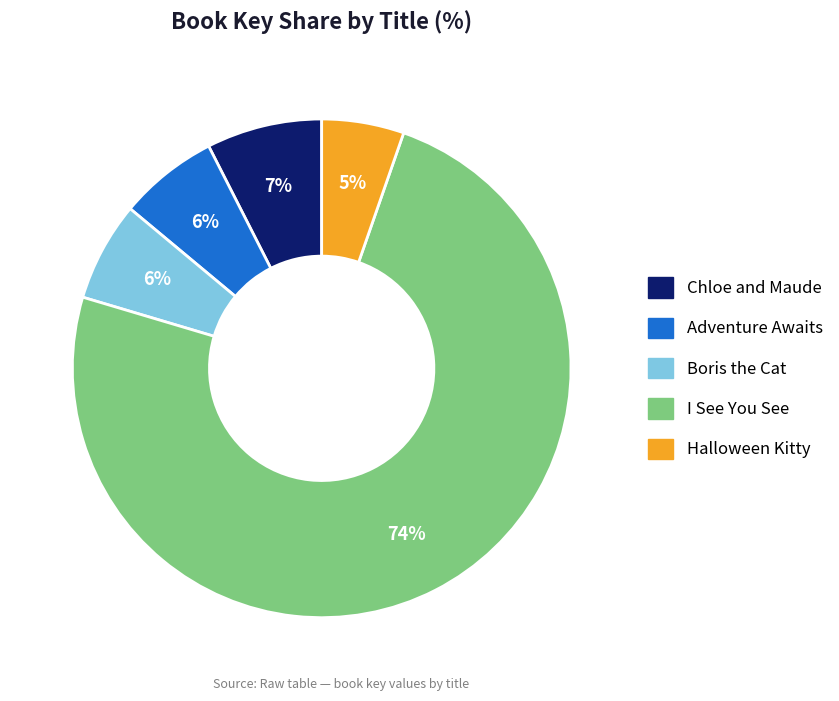

Which slice represents more than half of the pie?

I See You See